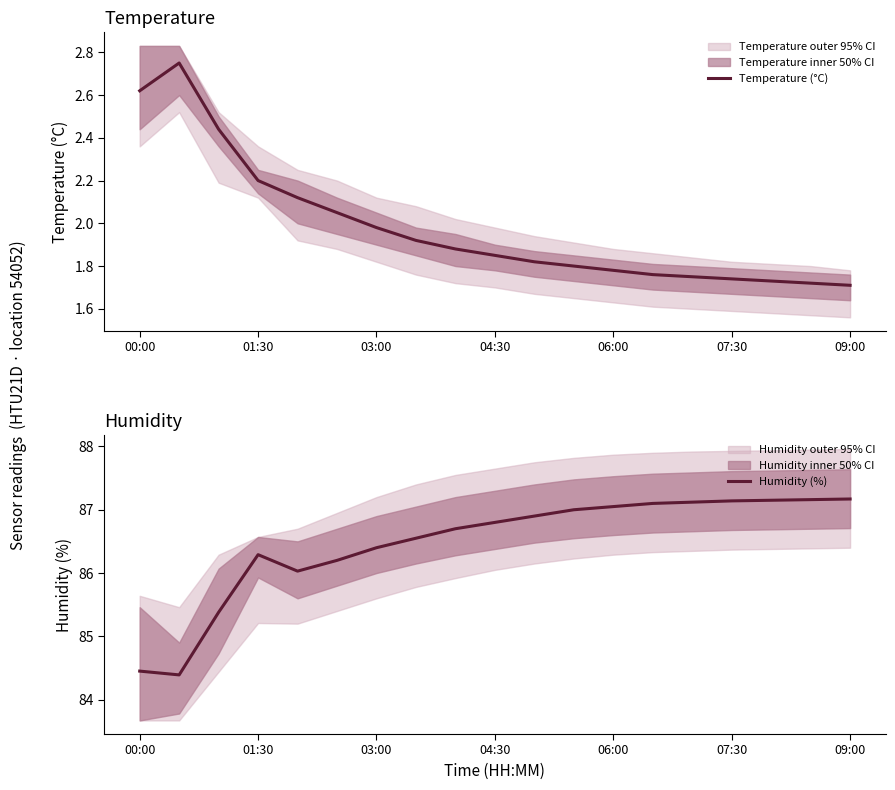

What are all the series names shown in the legend?

Temperature (°C), Humidity (%)